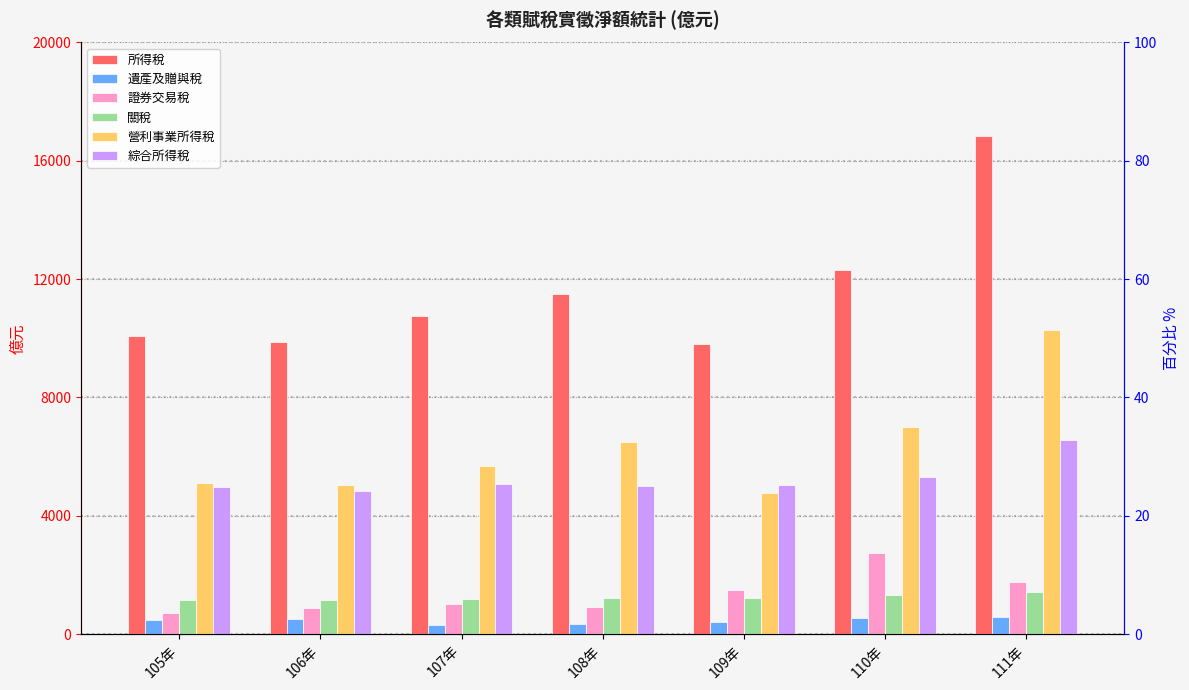

How many data points in 所得稅 are above 10771?

3